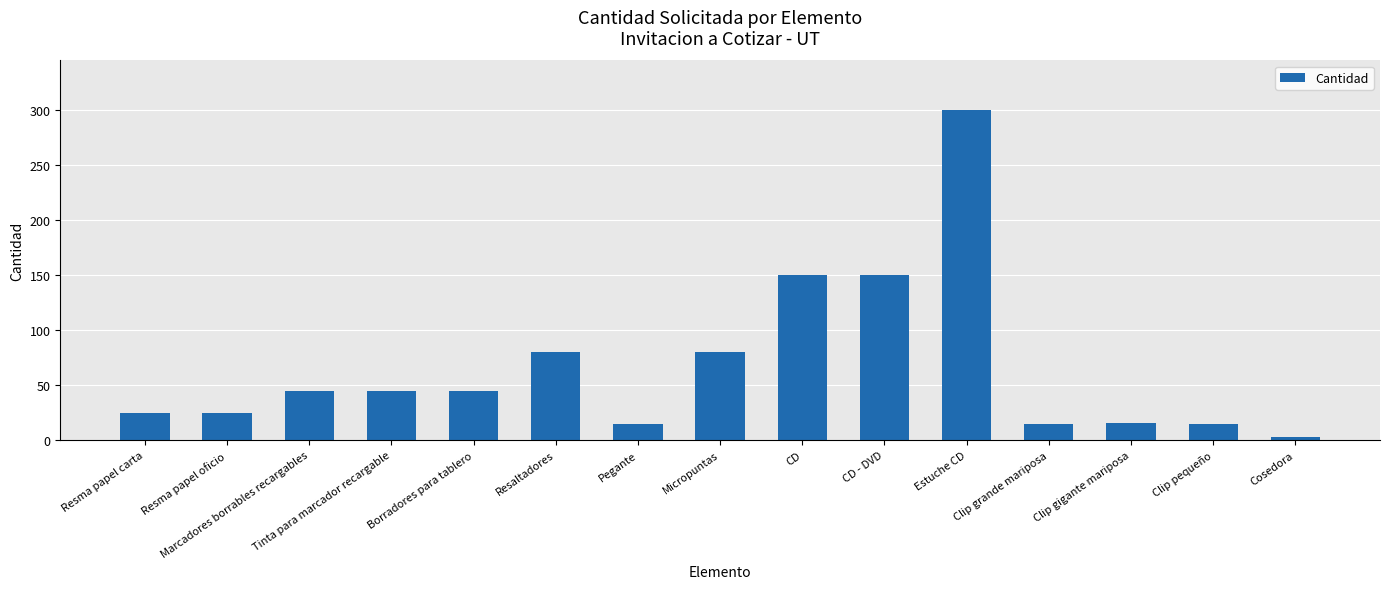

How many data points are less than 45?

7